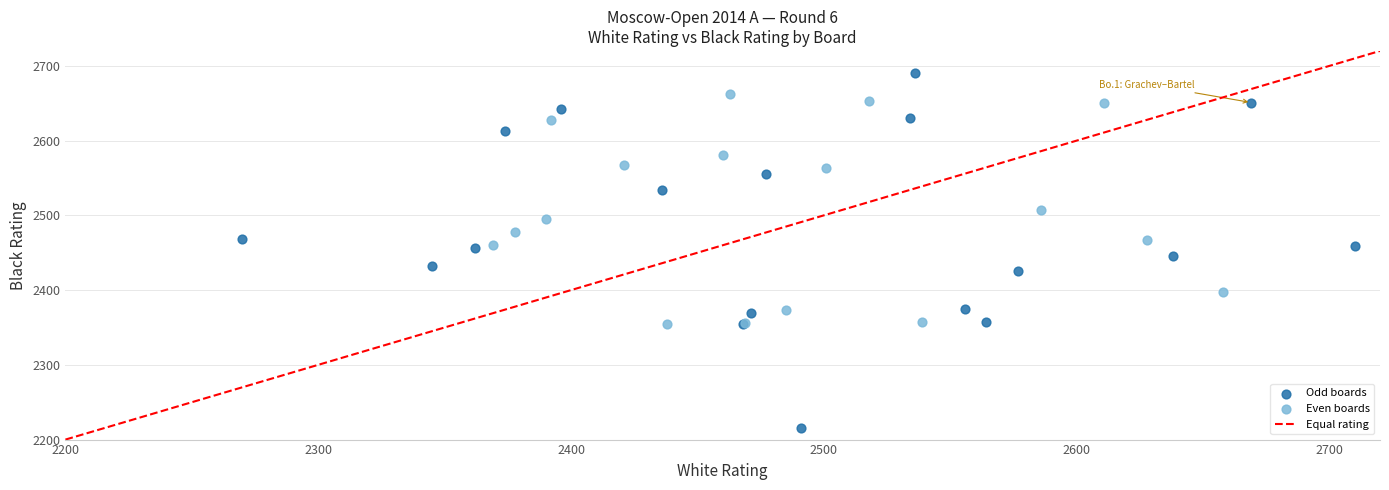

Which series has the widest spread of Y values?

Odd boards